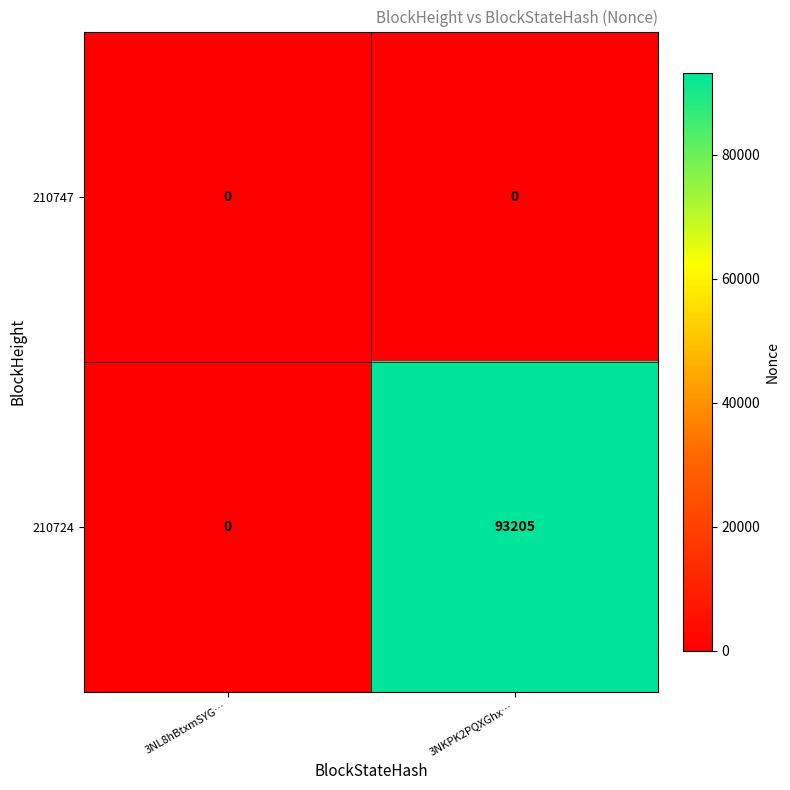

At how many categories does at least one series exceed 69439?

1